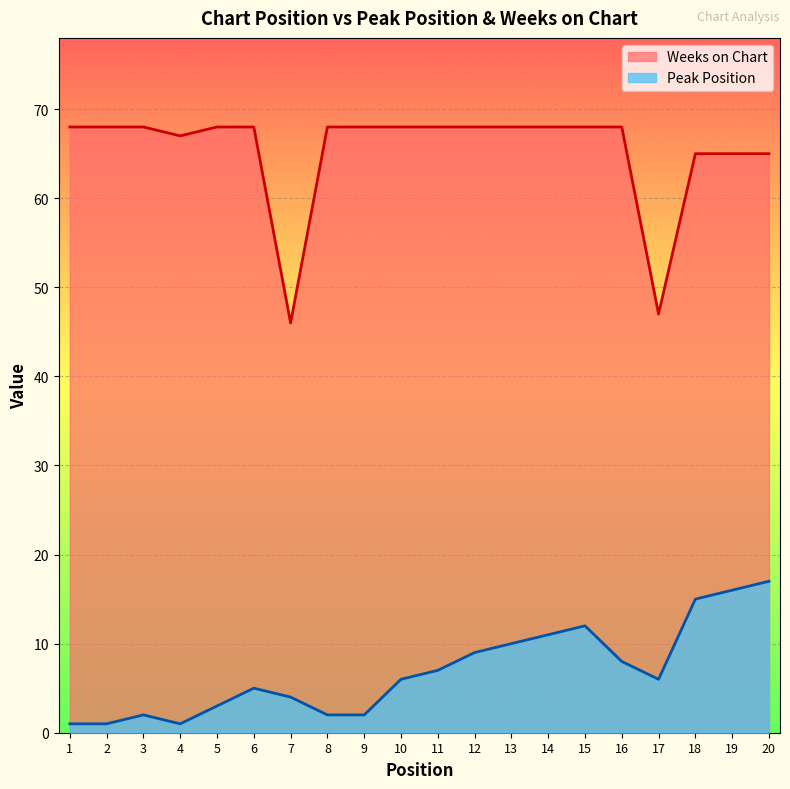

What is the value of the Peak Position point at the 18th from the left?

15